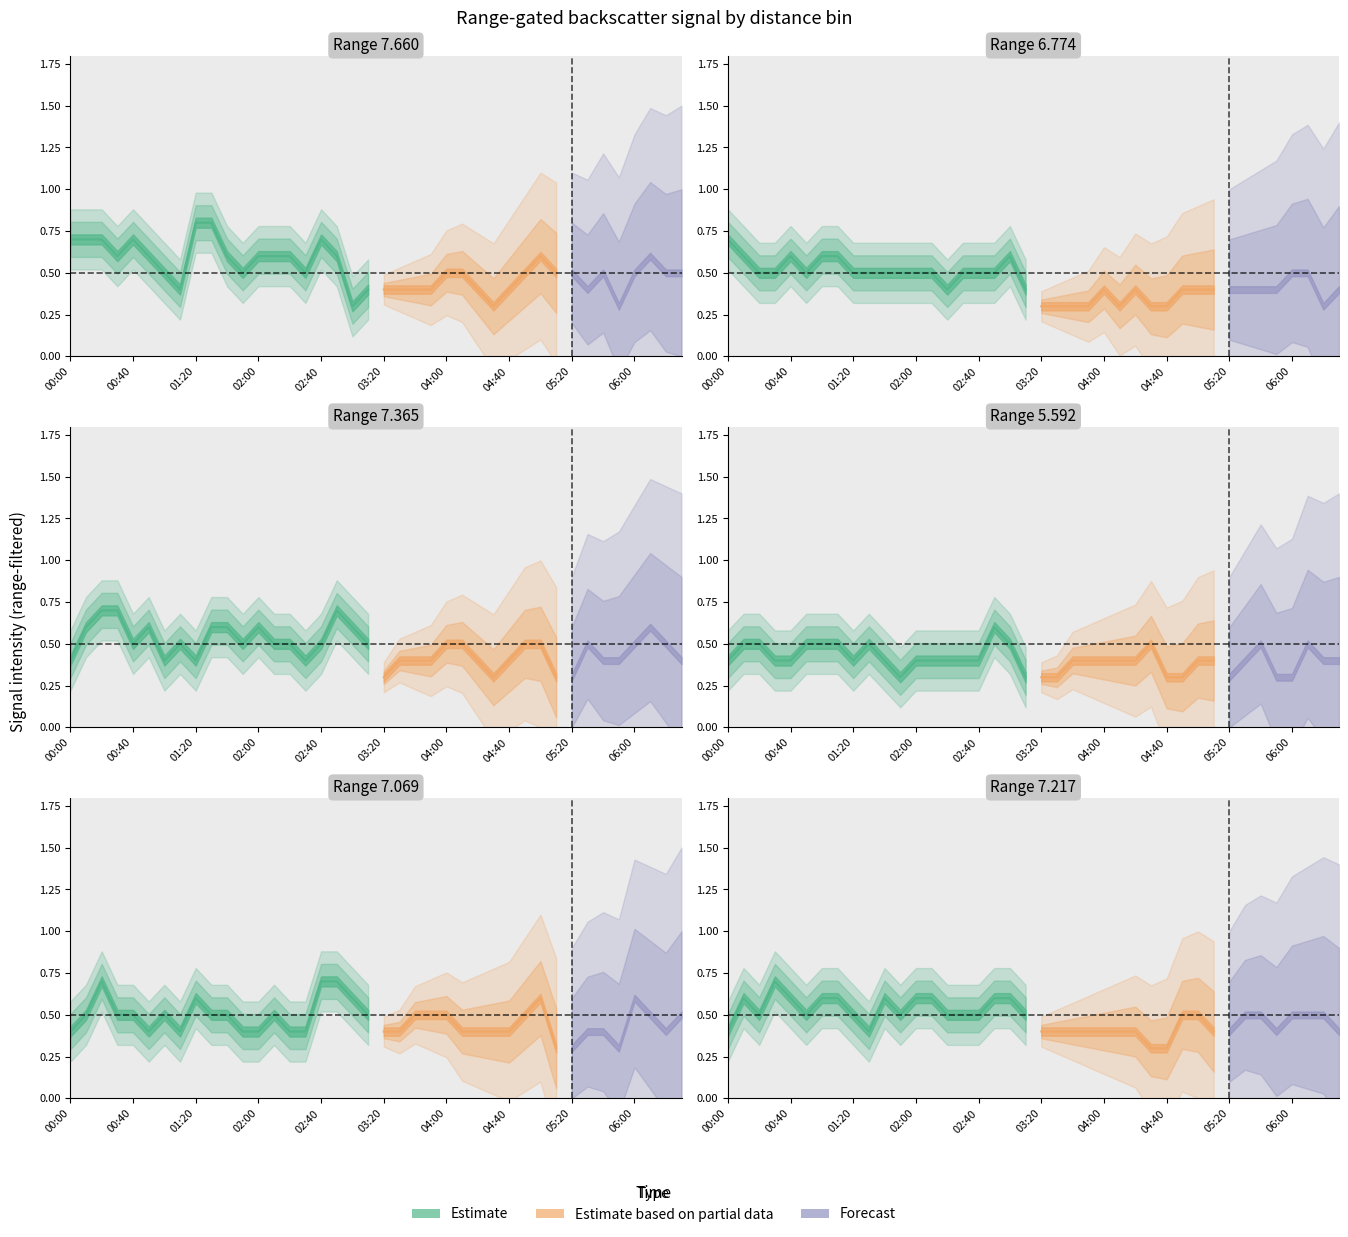

After their last crossing, which series has the higher values:   7.365 or   5.592?

  7.365